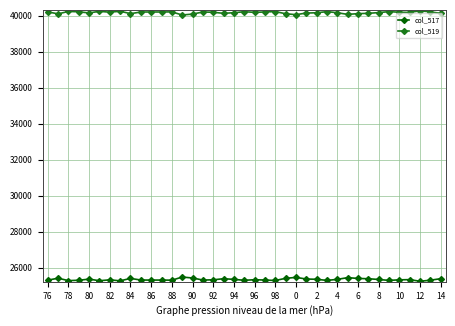

True or false: col_517 and col_519 cross at least once.

False